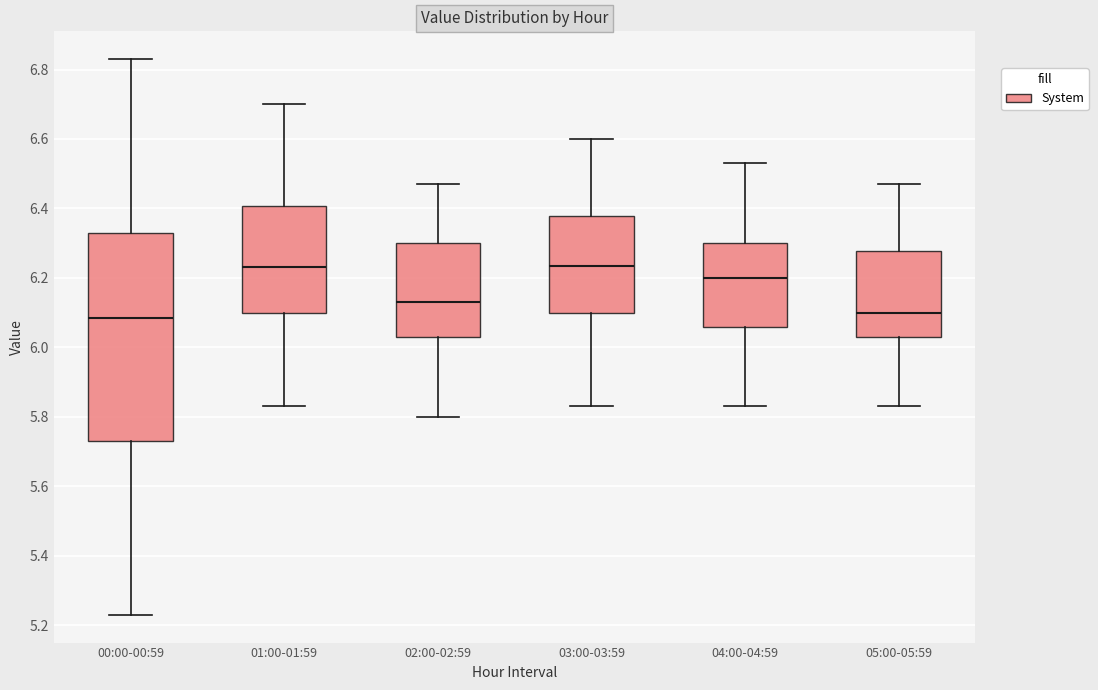

Reading left to right, read every box against the y-axis: the position of its median line, the range the box covers, and the ends of its whiskers. The values are not printed on the chart, so give them approximately, as read against the axis.

00:00-00:59: median 6.08, box 5.74 to 6.34, whiskers 5.24 to 6.84
01:00-01:59: median 6.24, box 6.10 to 6.40, whiskers 5.84 to 6.70
02:00-02:59: median 6.14, box 6.04 to 6.30, whiskers 5.80 to 6.48
03:00-03:59: median 6.24, box 6.10 to 6.38, whiskers 5.84 to 6.60
04:00-04:59: median 6.20, box 6.06 to 6.30, whiskers 5.84 to 6.54
05:00-05:59: median 6.10, box 6.04 to 6.28, whiskers 5.84 to 6.48